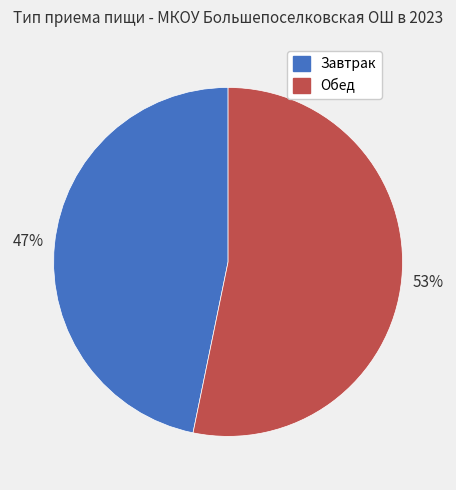

Count the number of slices in the pie.

2